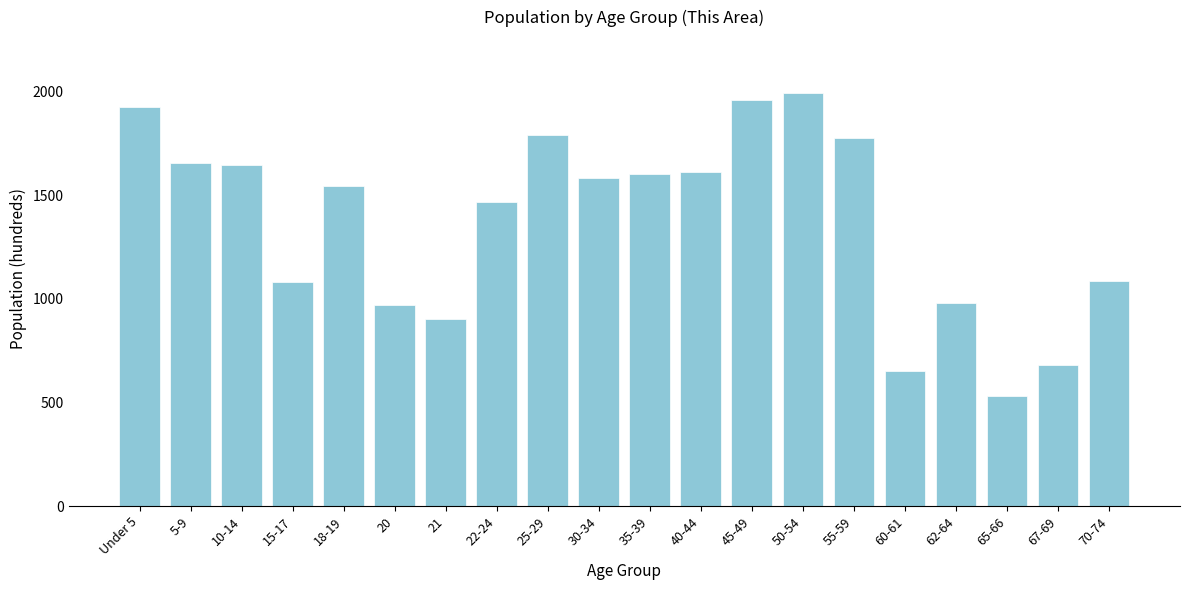

What is the sum of the values at 35-39 and 65-66?

2134